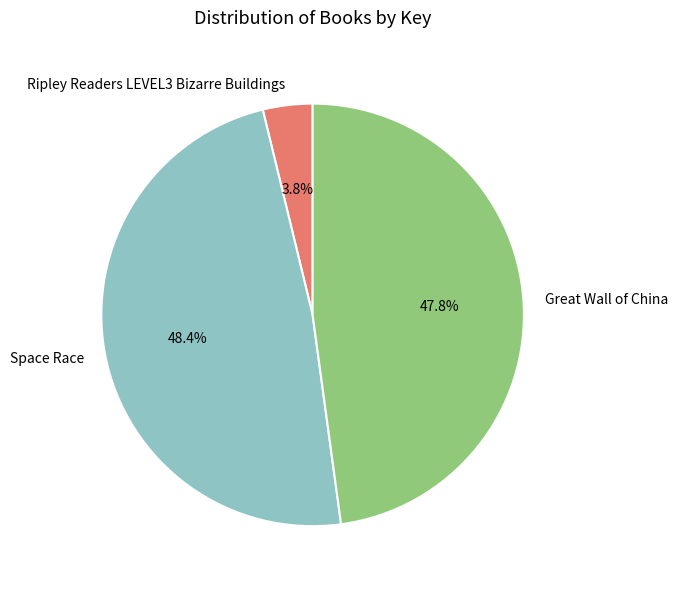

Which category has the smallest portion of the pie?

Ripley Readers LEVEL3 Bizarre Buildings